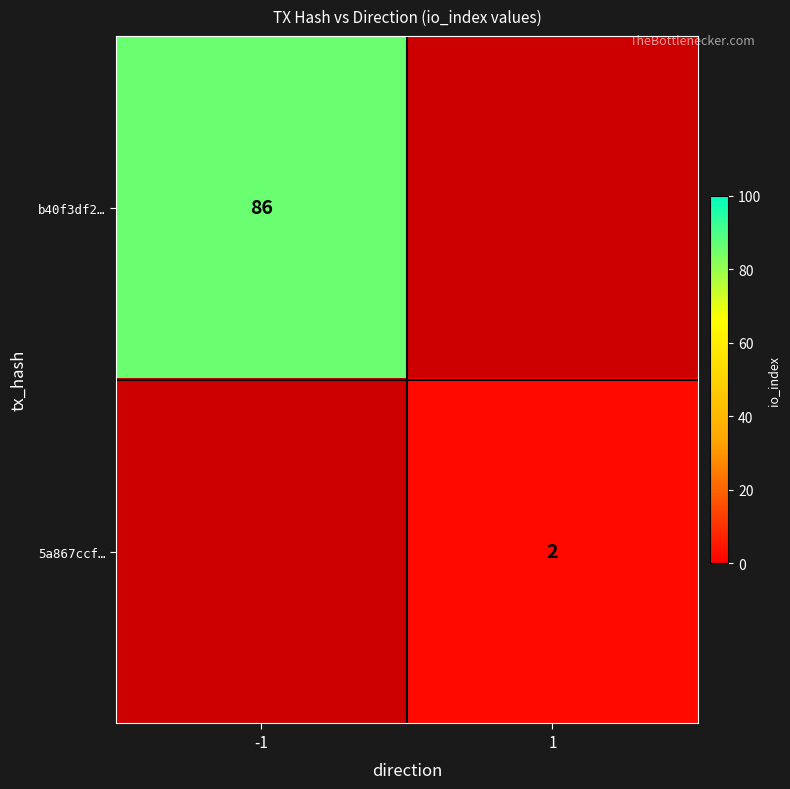

Is the value of 5a867ccf… at 1 greater than the value of b40f3df2… at -1?

No